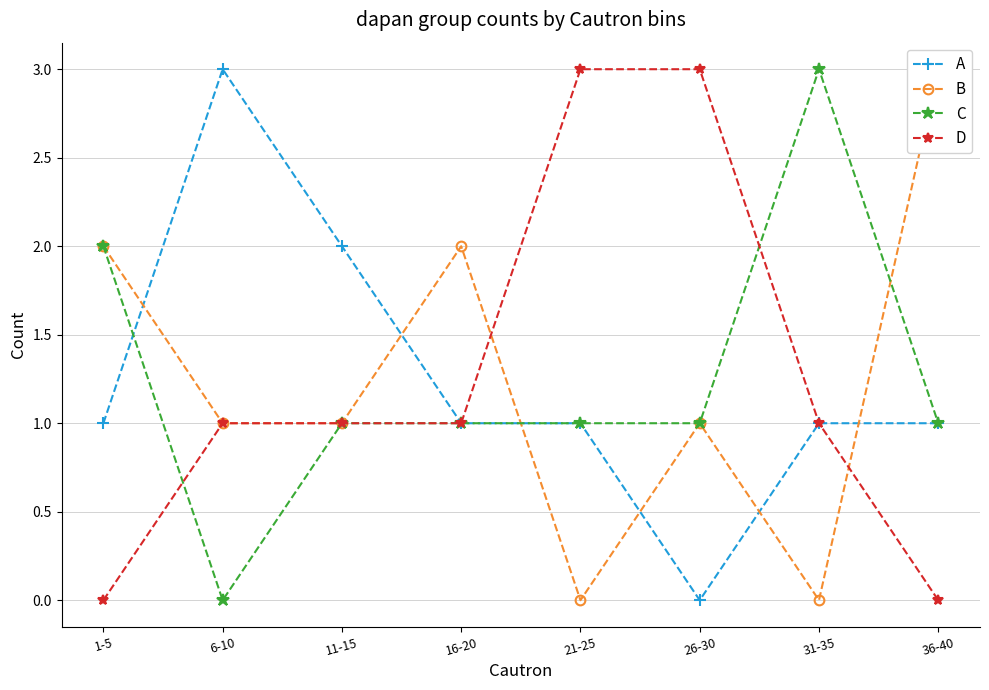

How many times do D and C cross each other?

2